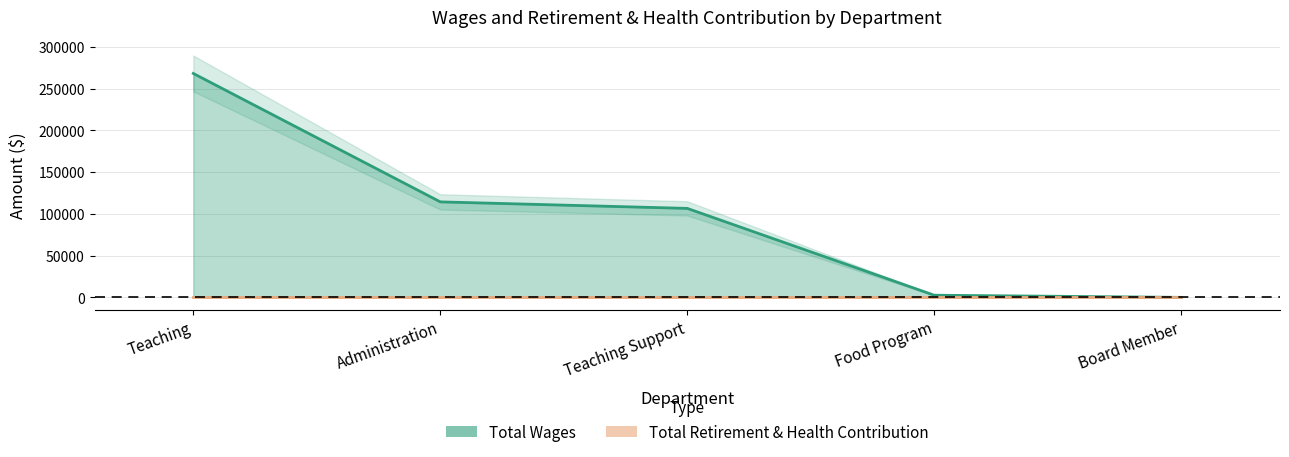

What is the sum of the values at Teaching Support and Teaching?

374871